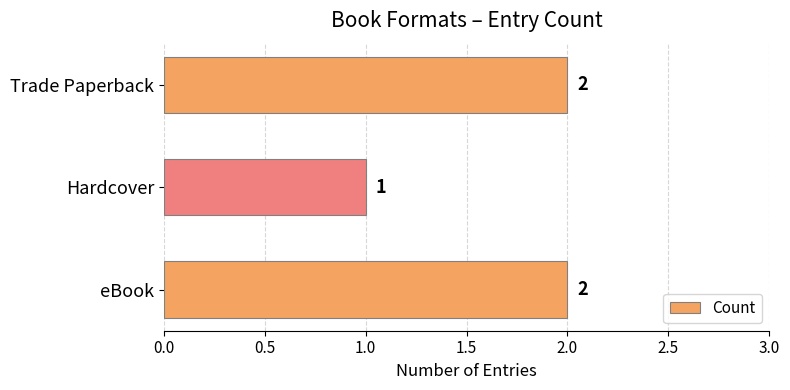

What is the change in value from Hardcover to Trade Paperback?

+1